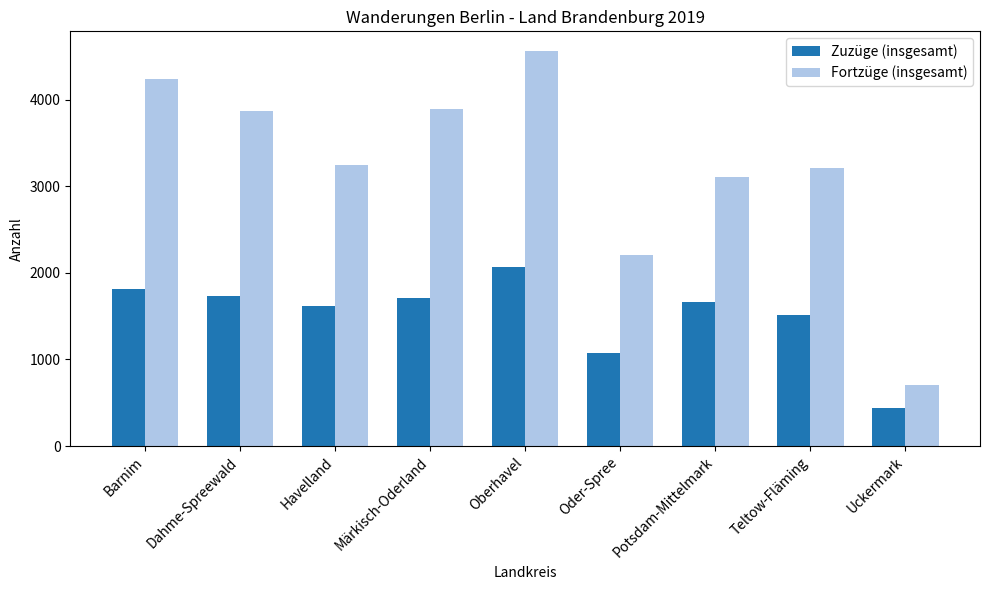

Which series has the largest total across all categories?

Fortzüge (insgesamt)